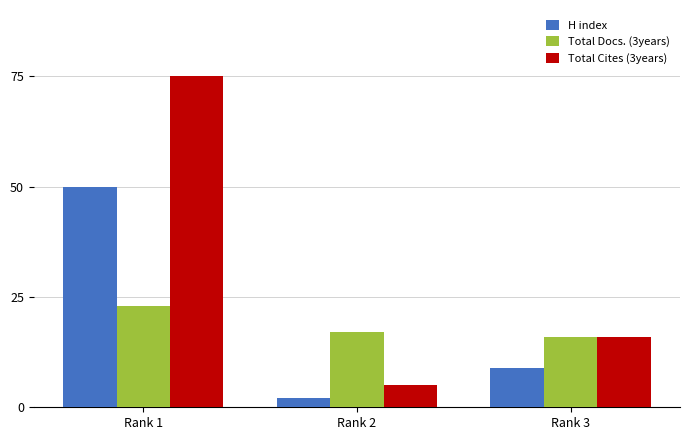

How many data points does each series have?

3